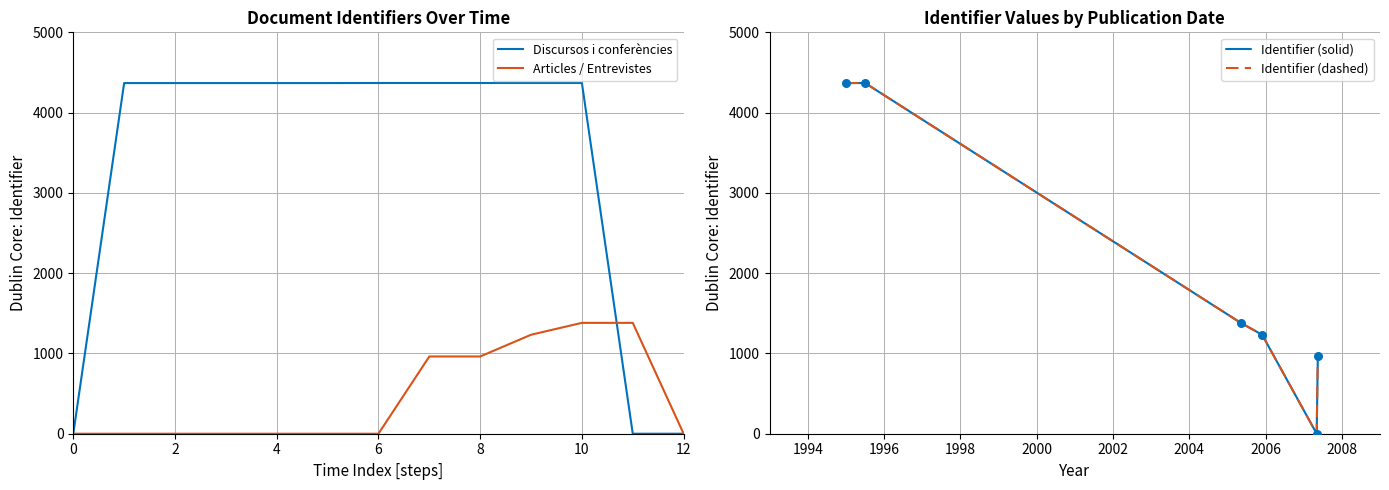

Which has a higher value, 1995-11-27 or 2007-05-03?

1995-11-27